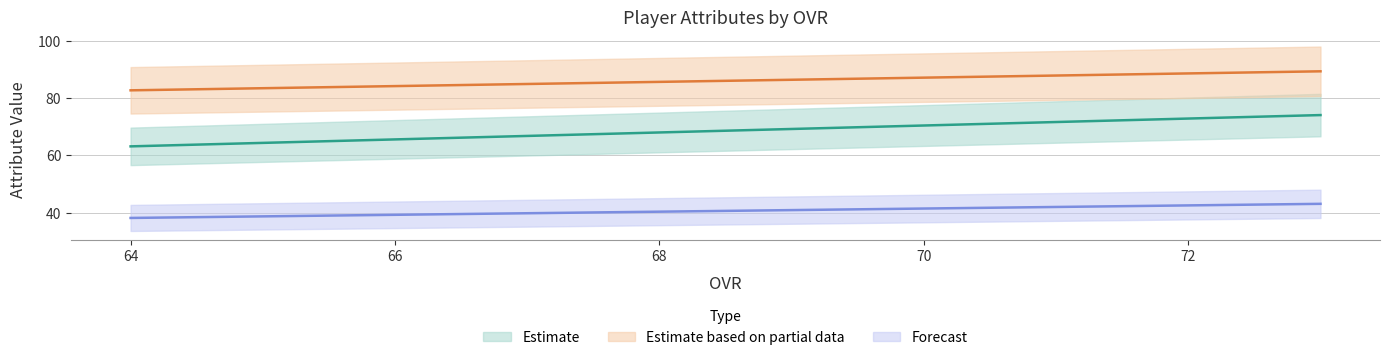

At which category is the sum across all series the highest?

73